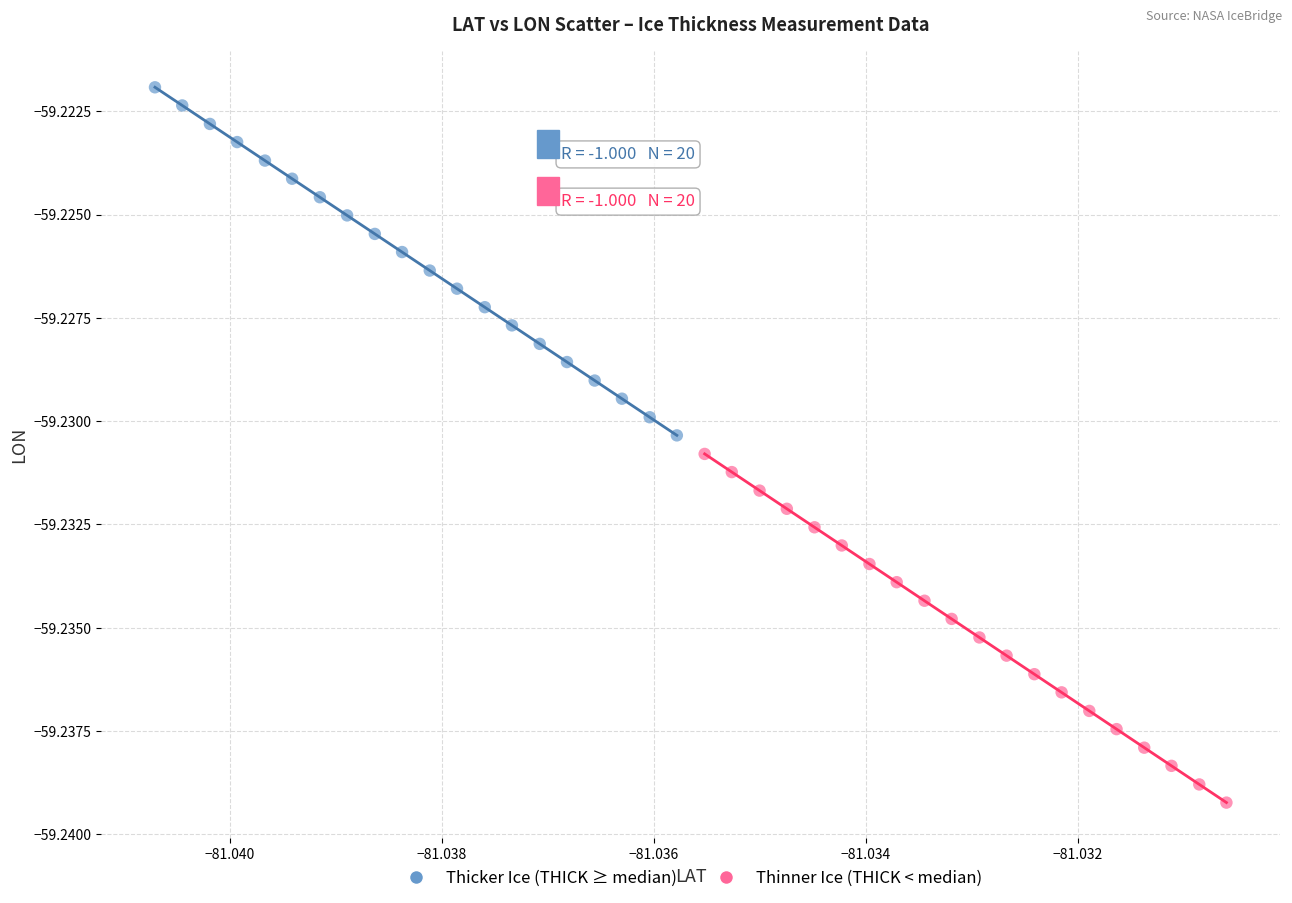

Which series contains the lowest Y value?

Thinner Ice (THICK < median)